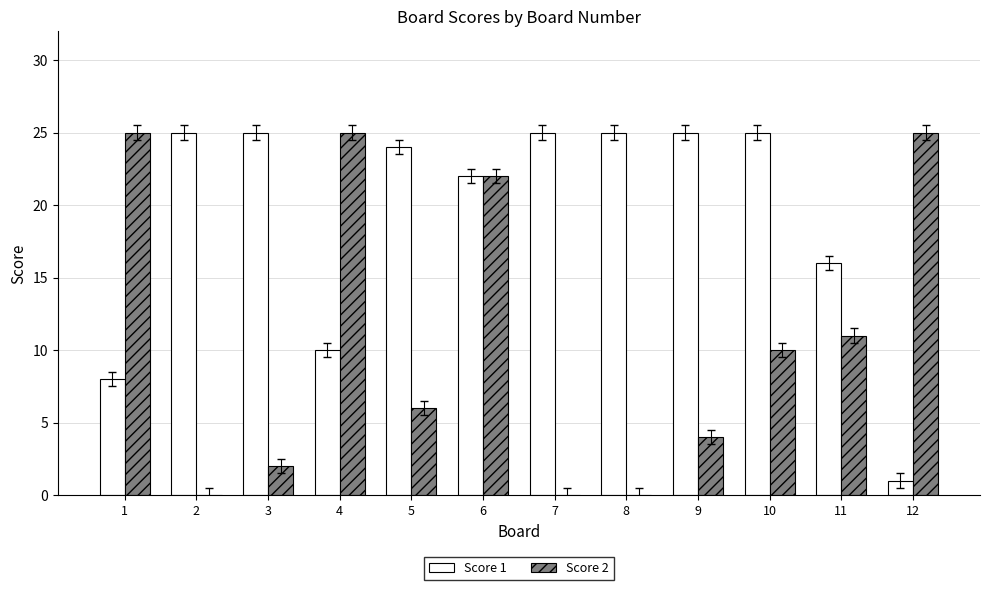

Which series has the largest total across all categories?

Score 1